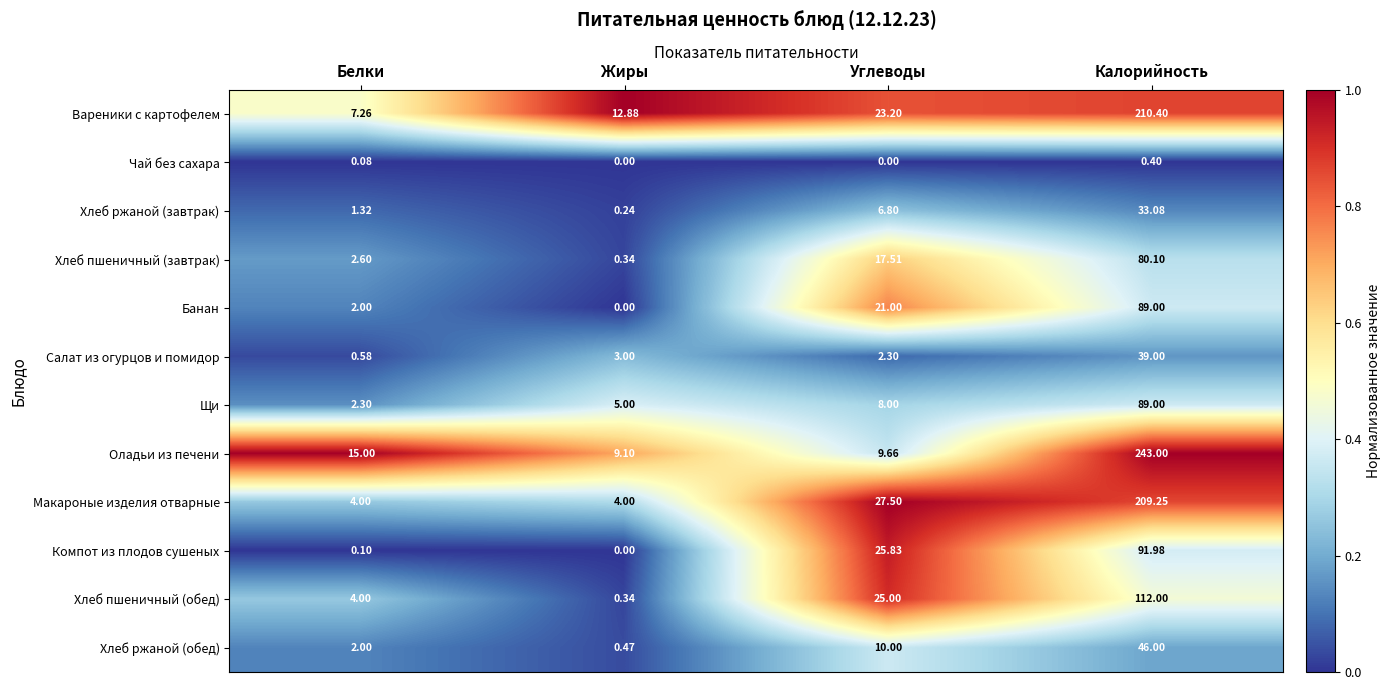

Rank the categories by Банан value from lowest to highest.

Жиры, Белки, Углеводы, Калорийность